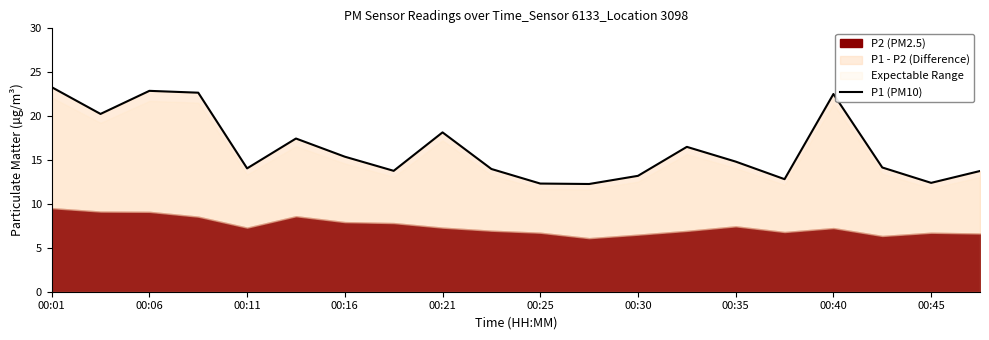

Does the chart display data point markers on the line(s)?

No